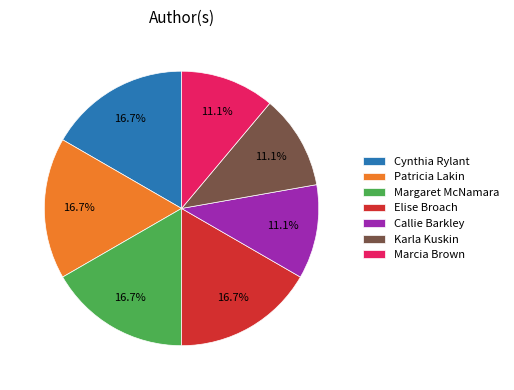

Is the sum of Cynthia Rylant and Elise Broach greater than half?

No